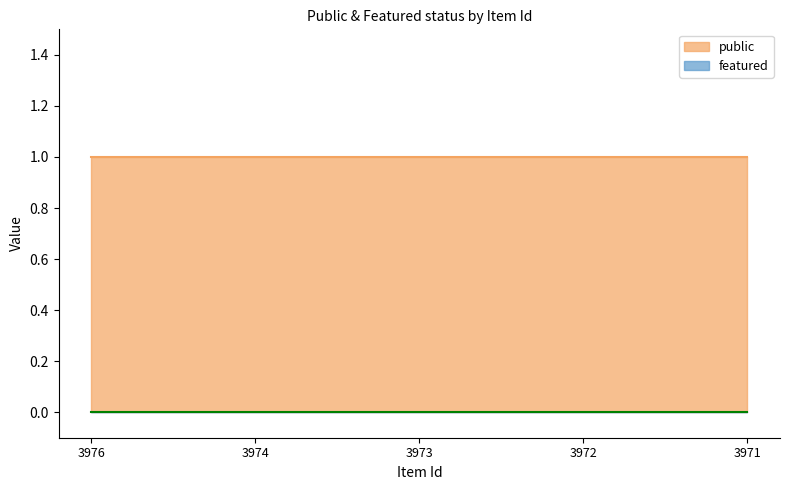

Does the chart have visible grid lines?

No